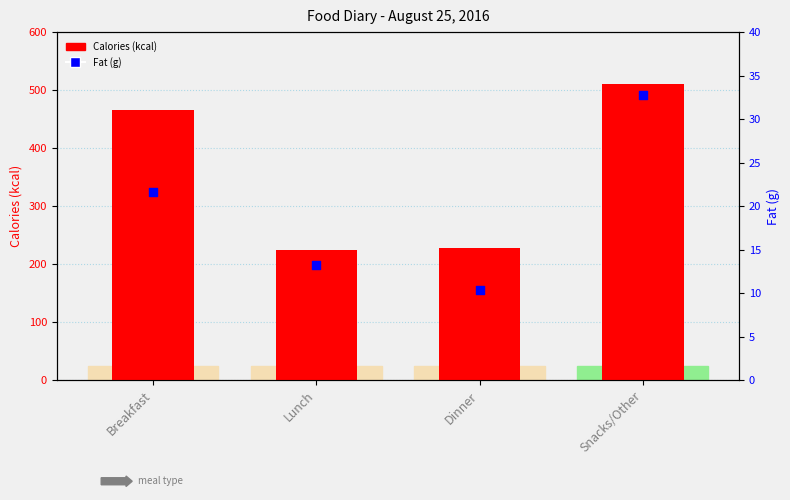

Which series has the largest Y range (max minus min)?

Calories (kcal)